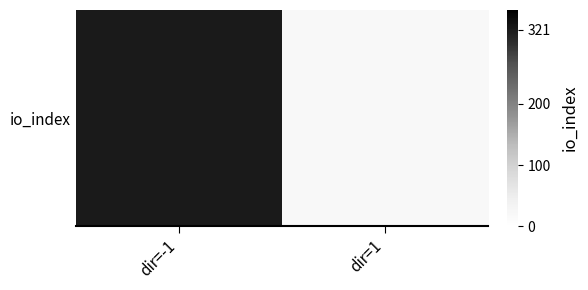

Approximately how many times larger is the value at dir=1 compared to dir=-1?

0.1